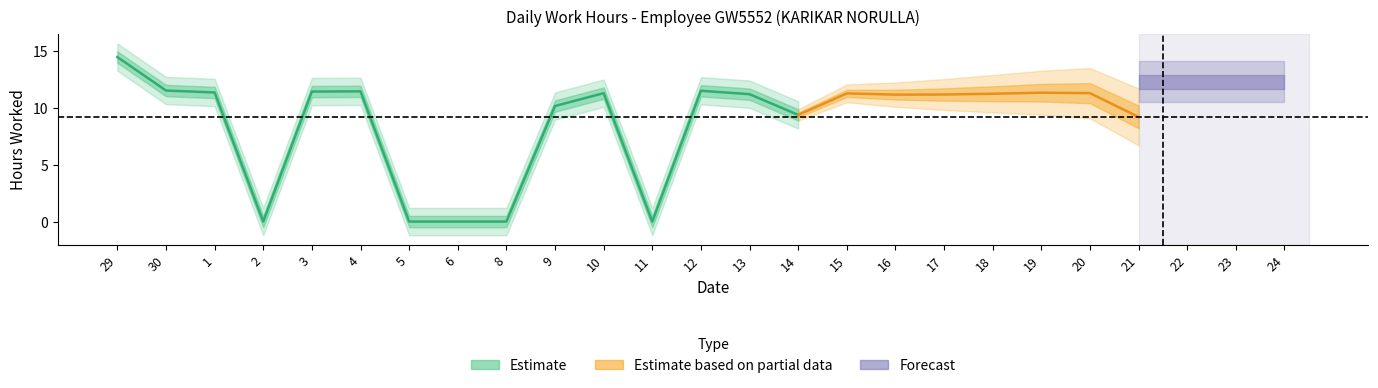

What is the greatest value displayed?

15.8